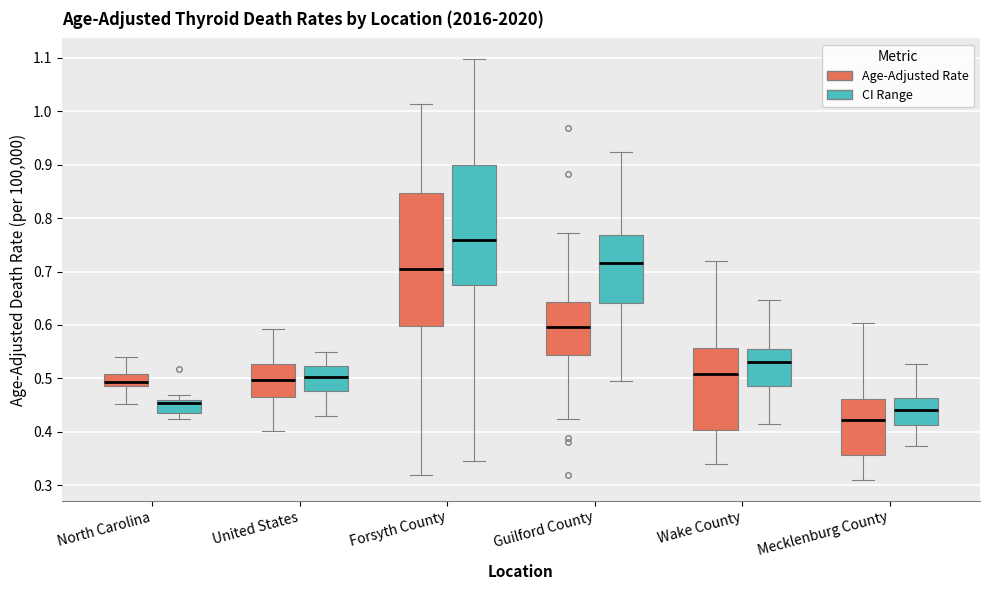

Where is the lower edge of the box for Forsyth County (Age-Adjusted Rate) on the y-axis? The values are not printed on the chart, so give them approximately, as read against the axis.

0.60